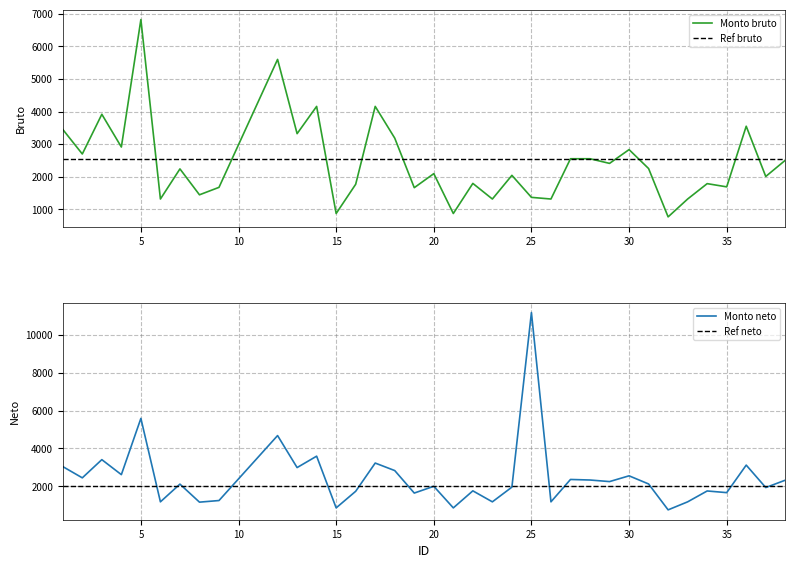

How many intersections are there between Monto neto and Monto bruto?

2